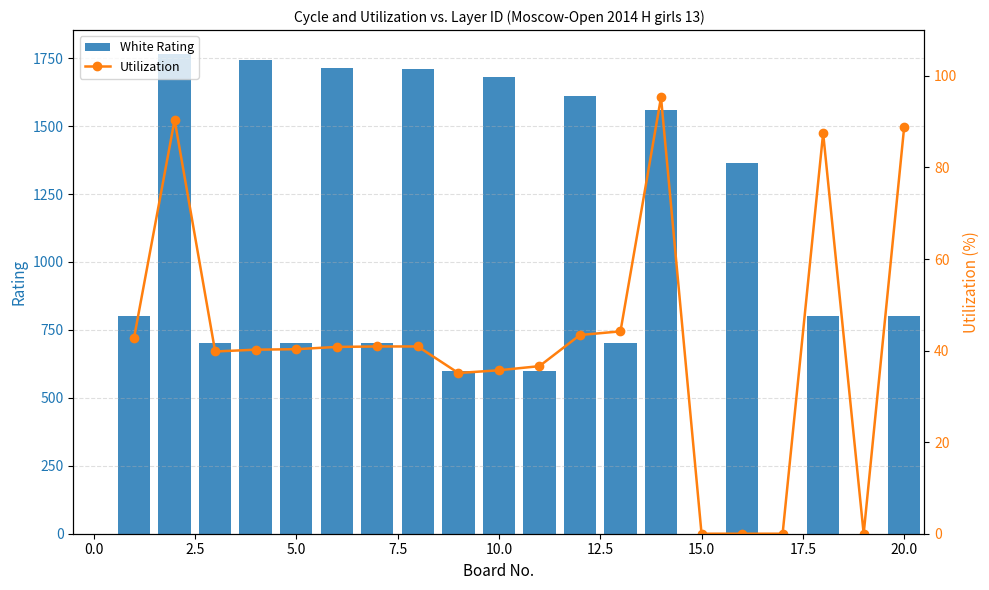

What are all the series names shown in the legend?

White Rating, Utilization